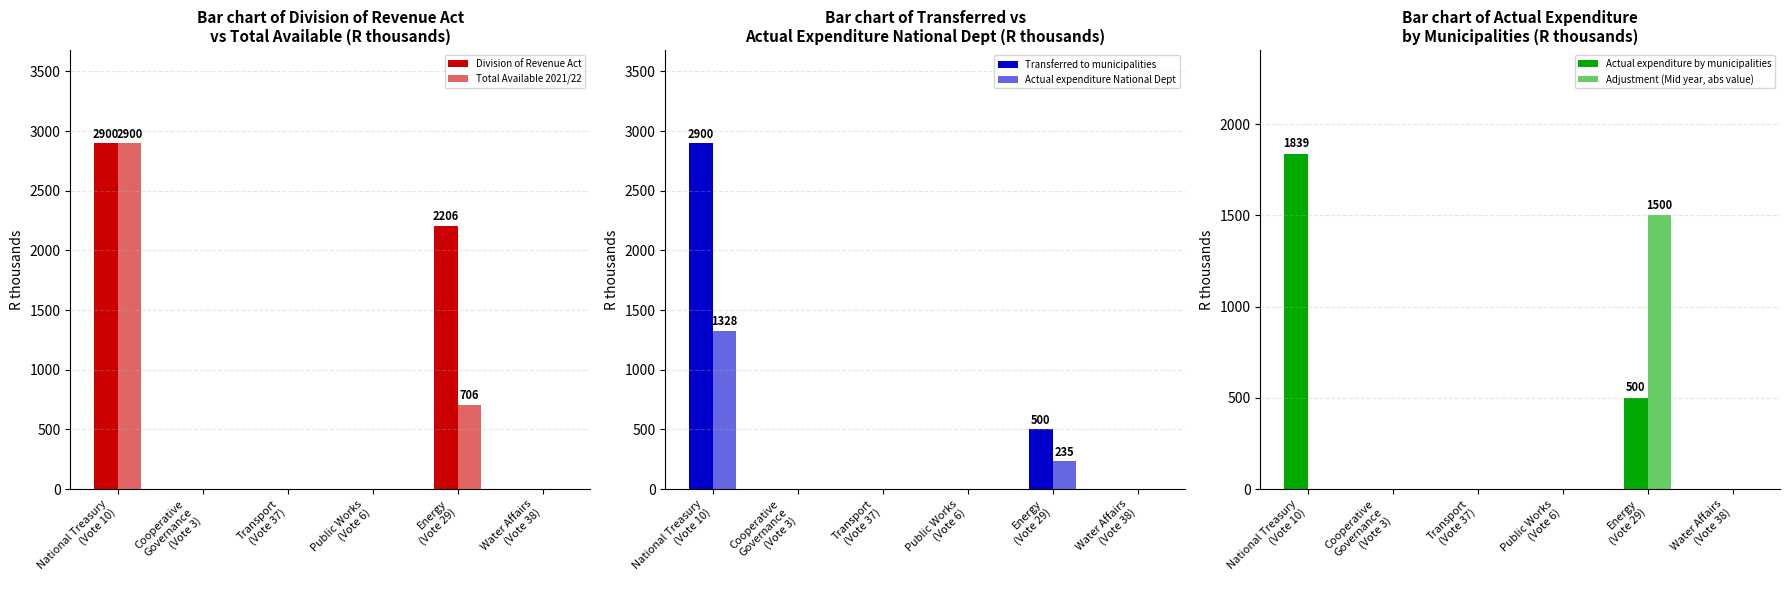

Reading left to right, transcribe all the data shown in this chart.

Division of Revenue Act: National Treasury
(Vote 10)=2900.0	Cooperative
Governance
(Vote 3)=0.0	Transport
(Vote 37)=0.0	Public Works
(Vote 6)=0.0	Energy
(Vote 29)=2206.0	Water Affairs
(Vote 38)=0.0
Total Available 2021/22: National Treasury
(Vote 10)=2900.0	Cooperative
Governance
(Vote 3)=0.0	Transport
(Vote 37)=0.0	Public Works
(Vote 6)=0.0	Energy
(Vote 29)=706.0	Water Affairs
(Vote 38)=0.0
Transferred to municipalities: National Treasury
(Vote 10)=2900.0	Cooperative
Governance
(Vote 3)=0.0	Transport
(Vote 37)=0.0	Public Works
(Vote 6)=0.0	Energy
(Vote 29)=500.0	Water Affairs
(Vote 38)=0.0
Actual expenditure National Dept: National Treasury
(Vote 10)=1328.0	Cooperative
Governance
(Vote 3)=0.0	Transport
(Vote 37)=0.0	Public Works
(Vote 6)=0.0	Energy
(Vote 29)=235.0	Water Affairs
(Vote 38)=0.0
Actual expenditure by municipalities: National Treasury
(Vote 10)=1839.4	Cooperative
Governance
(Vote 3)=0.0	Transport
(Vote 37)=0.0	Public Works
(Vote 6)=0.0	Energy
(Vote 29)=500.0	Water Affairs
(Vote 38)=0.0
Adjustment (Mid year, abs value): National Treasury
(Vote 10)=0.0	Cooperative
Governance
(Vote 3)=0.0	Transport
(Vote 37)=0.0	Public Works
(Vote 6)=0.0	Energy
(Vote 29)=1500.0	Water Affairs
(Vote 38)=0.0